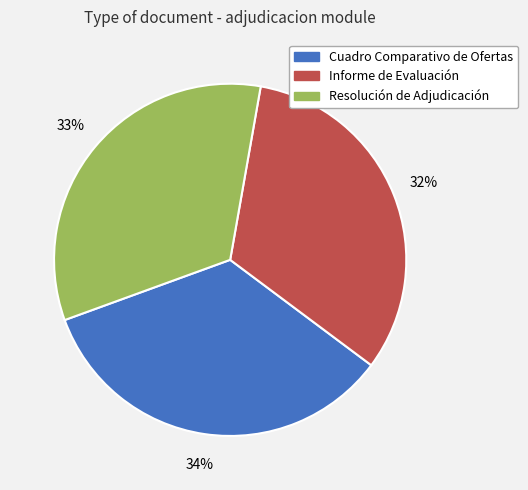

True or false: Cuadro Comparativo de Ofertas accounts for 47% of the total.

False